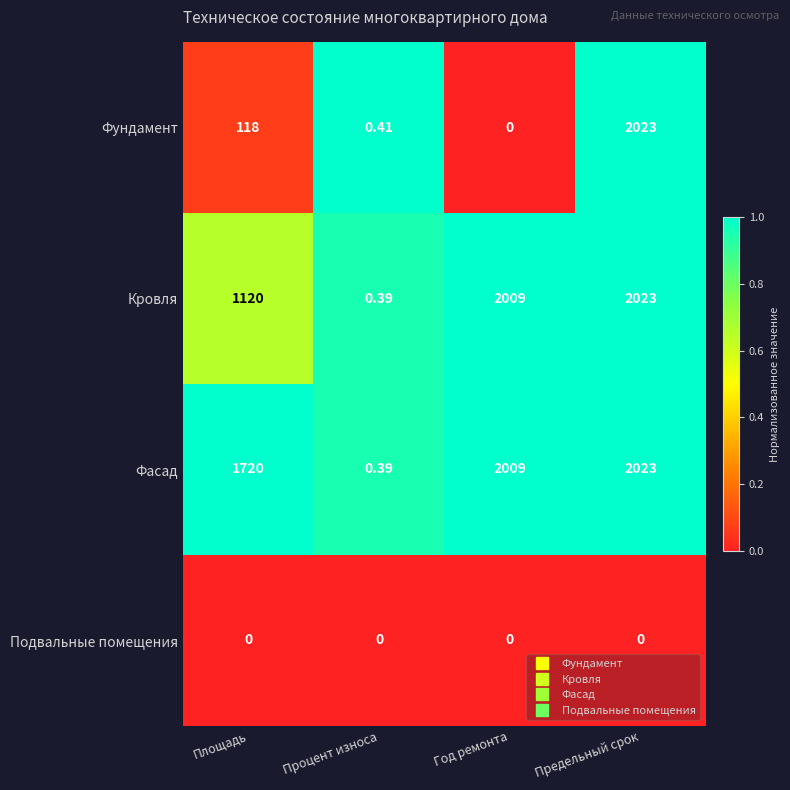

Where is Кровля nearest to the value 1011?

Площадь